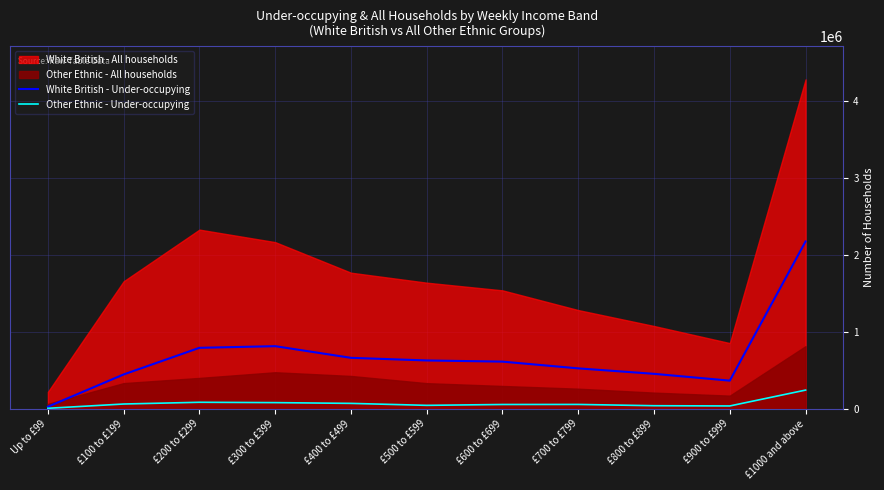

What is the maximum value for White British - Under-occupying?

2176286